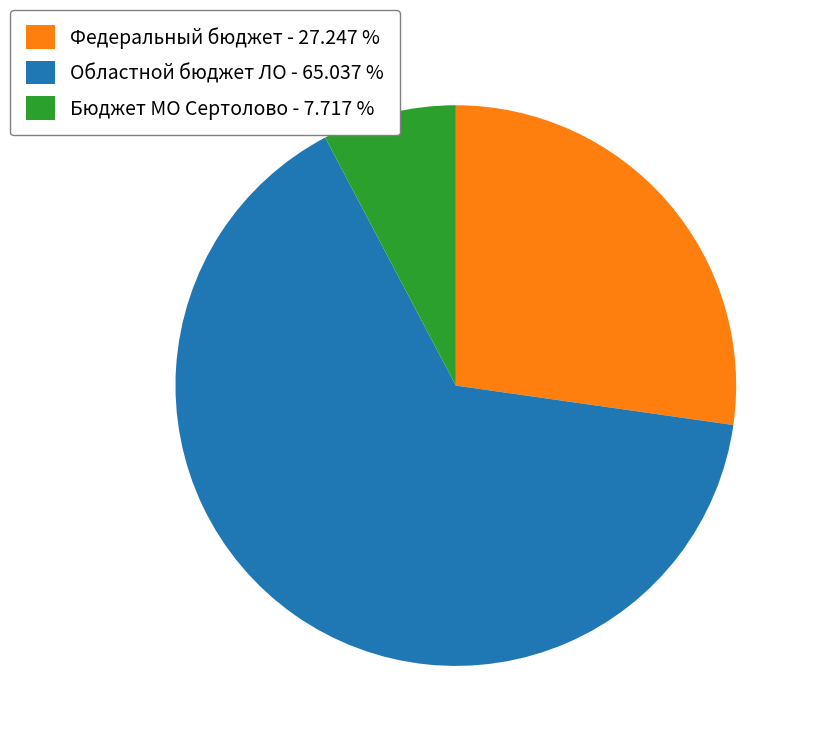

Between Федеральный бюджет and Бюджет МО Сертолово, which is larger?

Федеральный бюджет